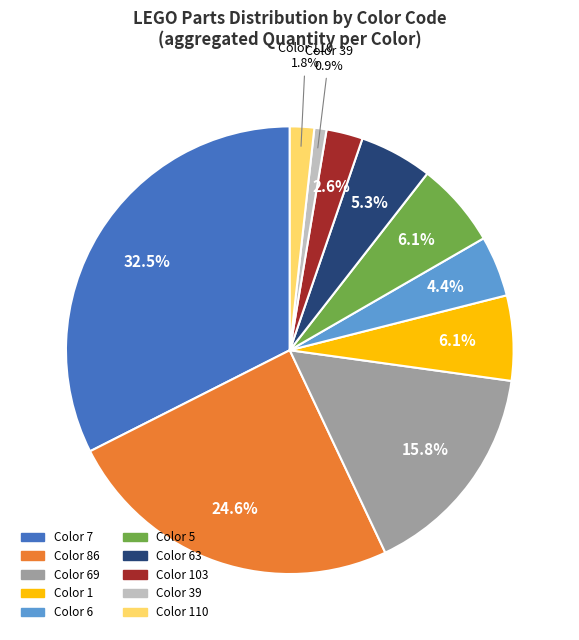

How many slices are in this pie chart?

10